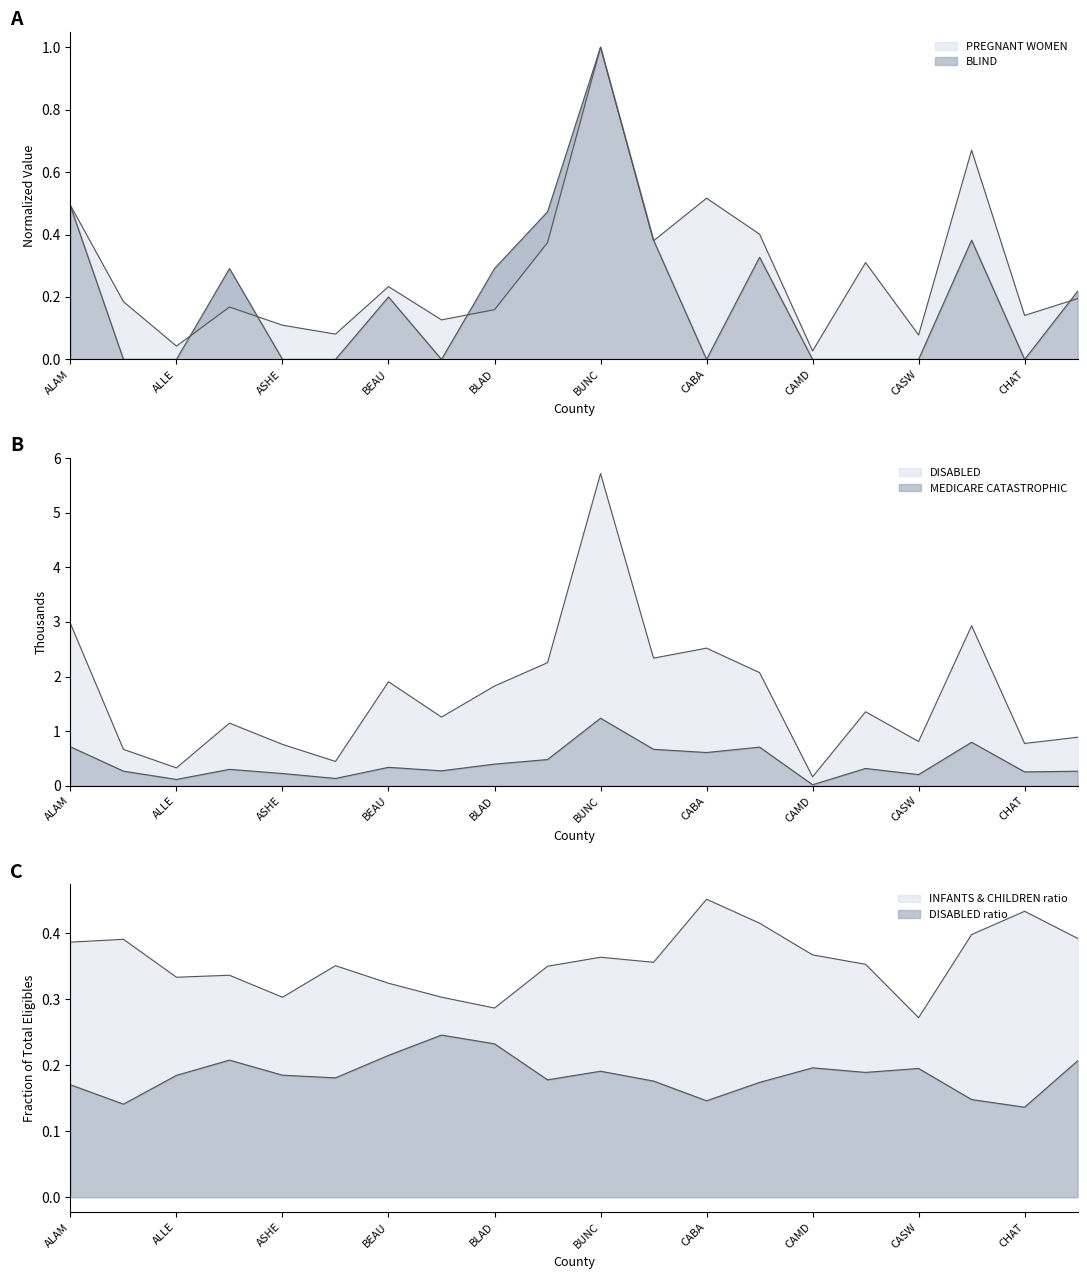

Is the value of DISABLED at BRUNSWICK greater than the value of TOTAL ELIGIBLES at ASHE?

Yes